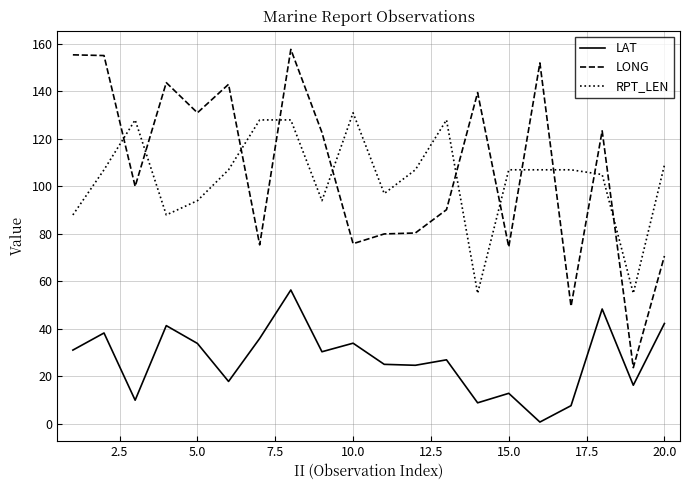

True or false: LONG has more than 0 points higher than both neighbors.

True